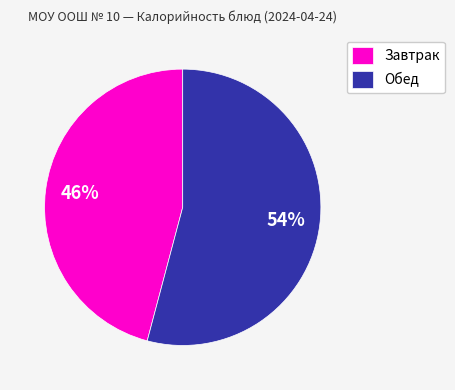

Do Обед and Завтрак together represent more than half of the pie?

Yes